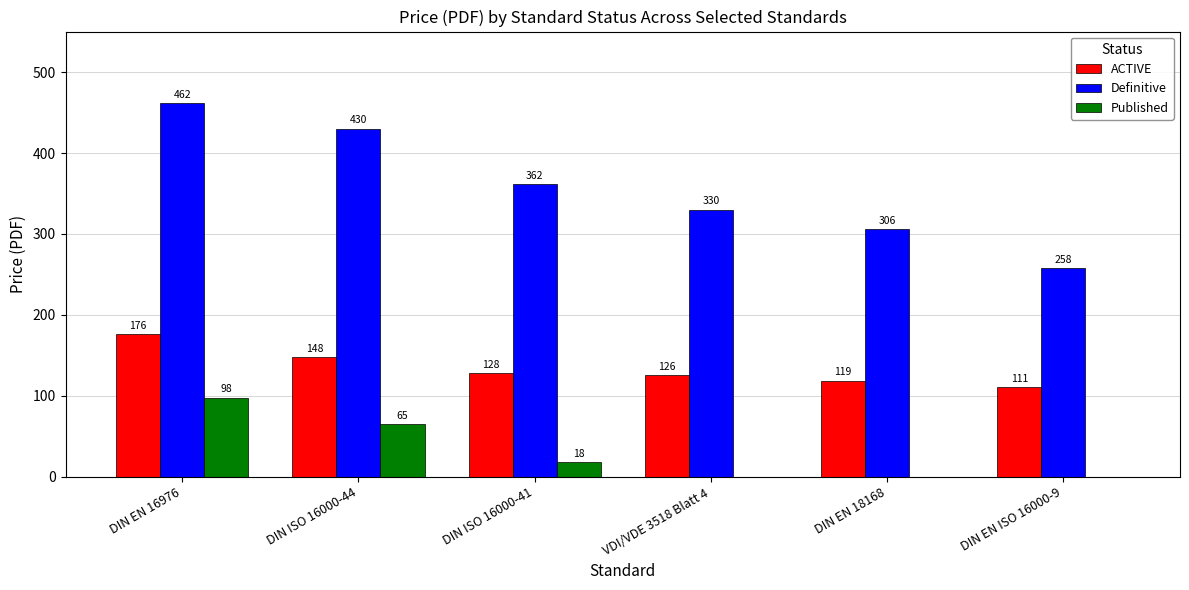

Which category has the highest value across all series?

DIN EN 16976